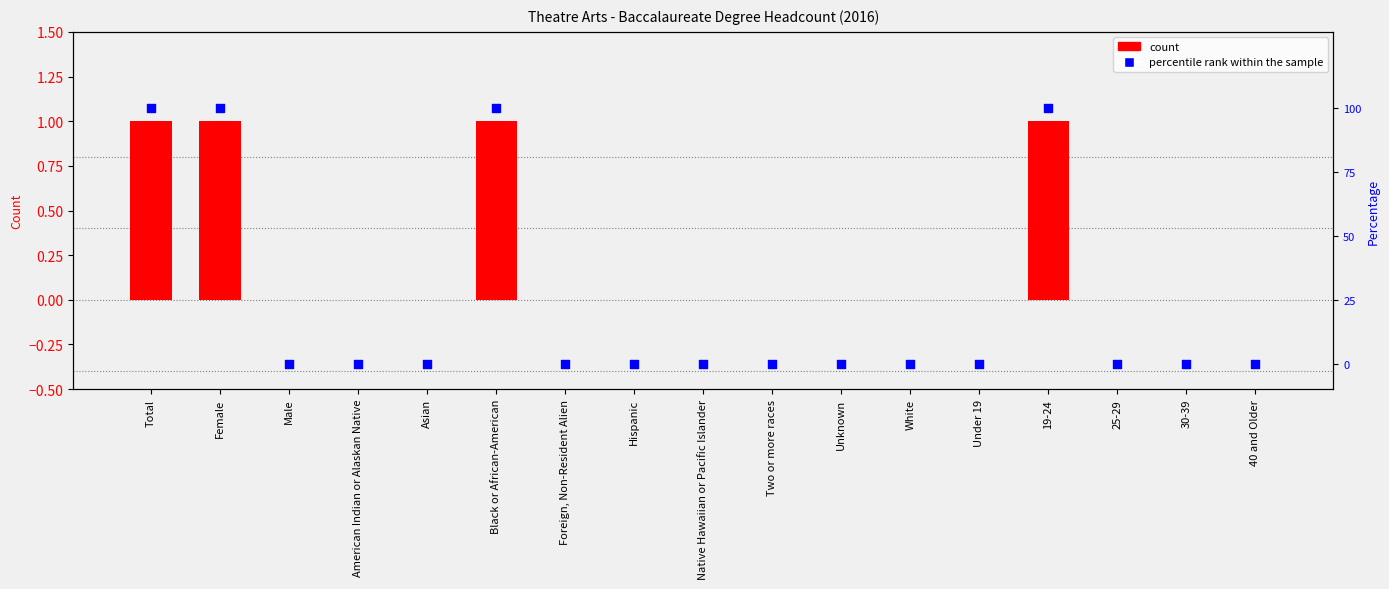

Which series contains the lowest Y value?

count